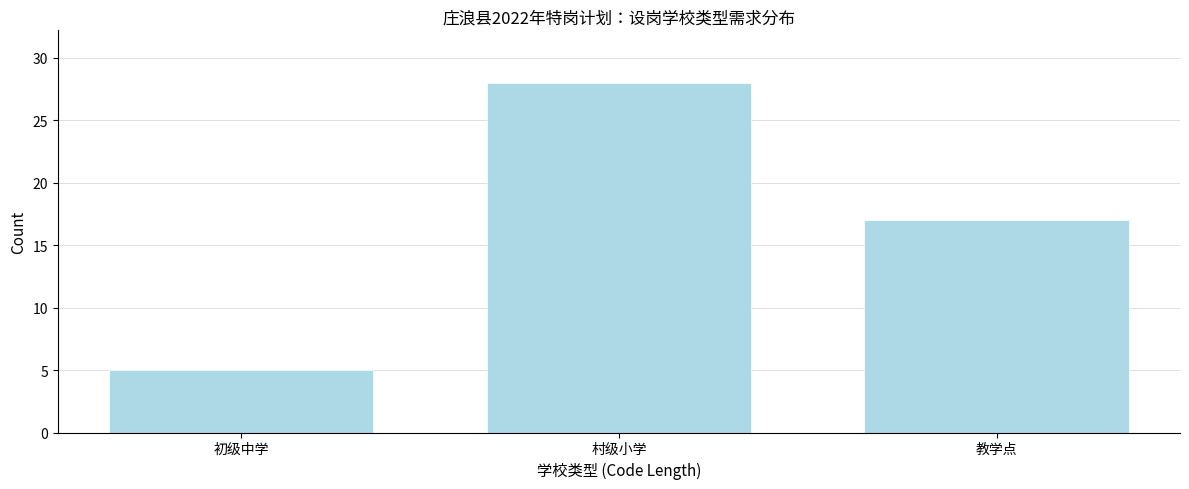

Reading left to right, what are all the values shown in this chart?

5	28	17